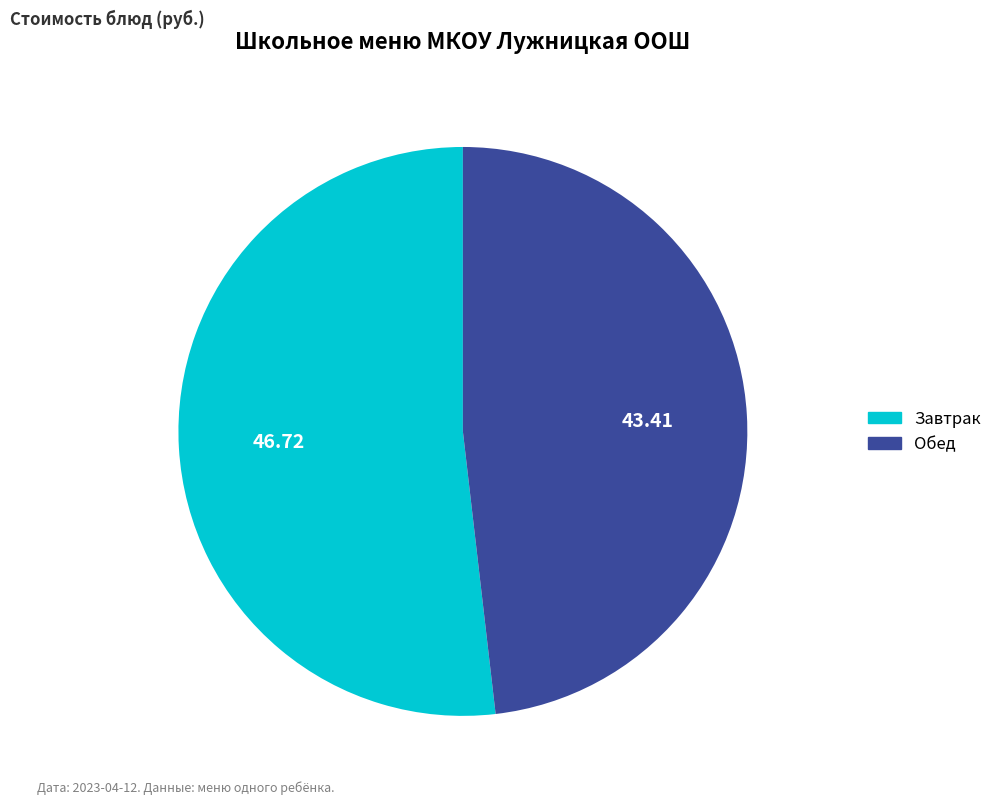

Count the number of slices in the pie.

2